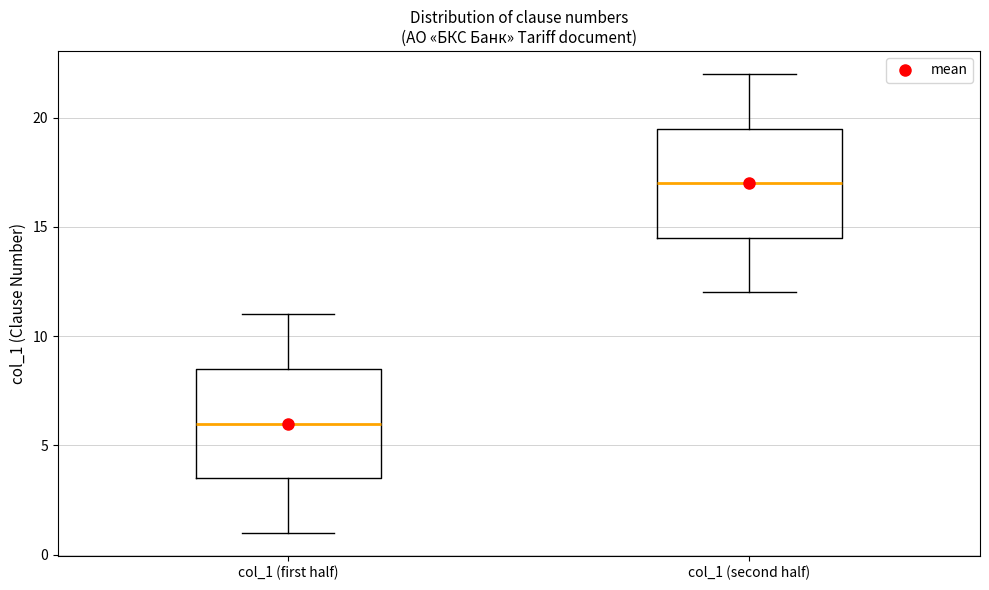

Reading left to right, transcribe this box plot: for each box, give where its median line is, the range the box spans, and where its two whiskers end, as read against the y-axis. The values are not printed on the chart, so give them approximately, as read against the axis.

col_1 (first half): median 6.0, box 3.5 to 8.5, whiskers 1.0 to 11.0
col_1 (second half): median 17.0, box 14.5 to 19.5, whiskers 12.0 to 22.0